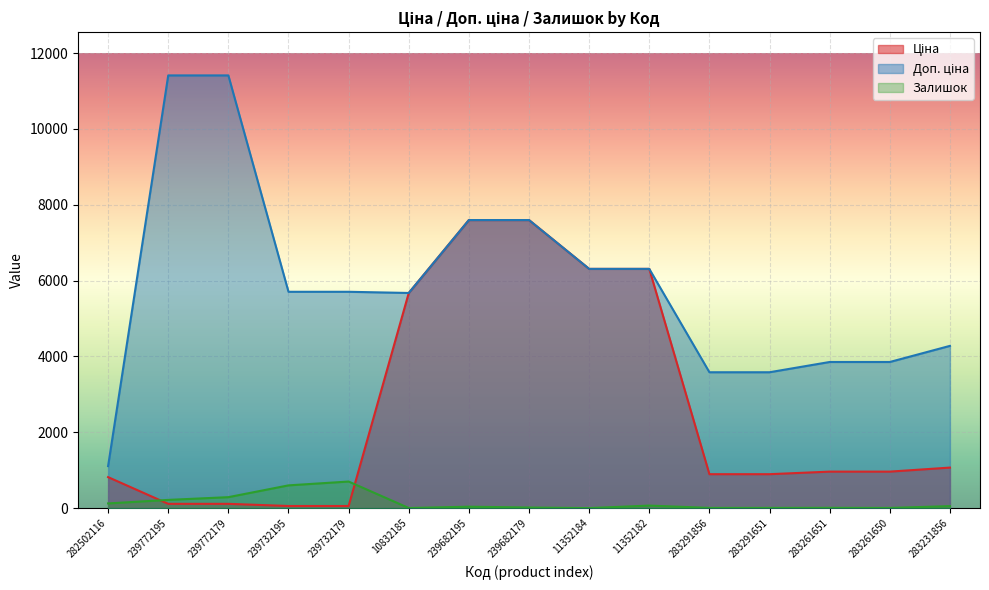

How many lines are shown in the chart?

3